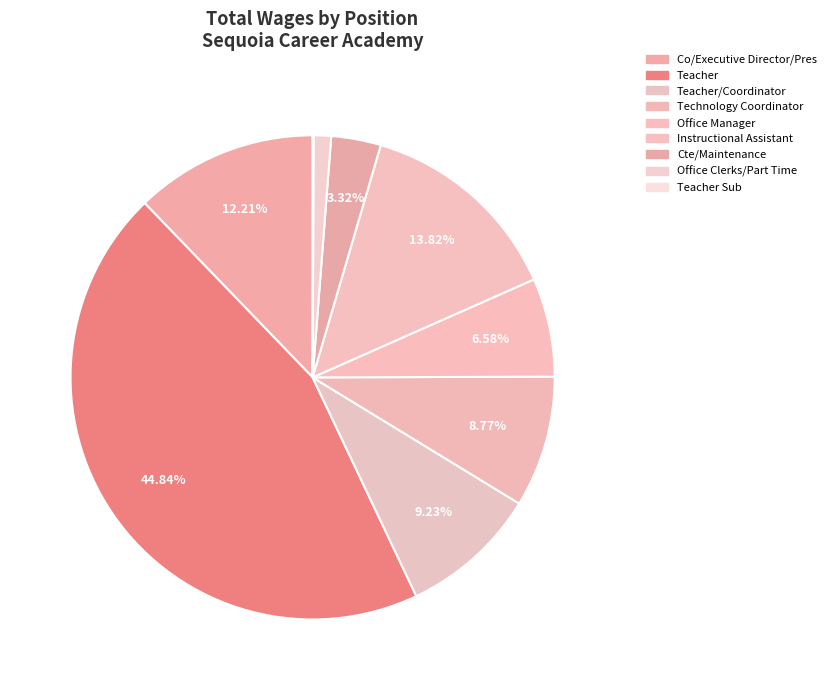

To the nearest percent, what is the difference between the largest and smallest slice percentages?

45%